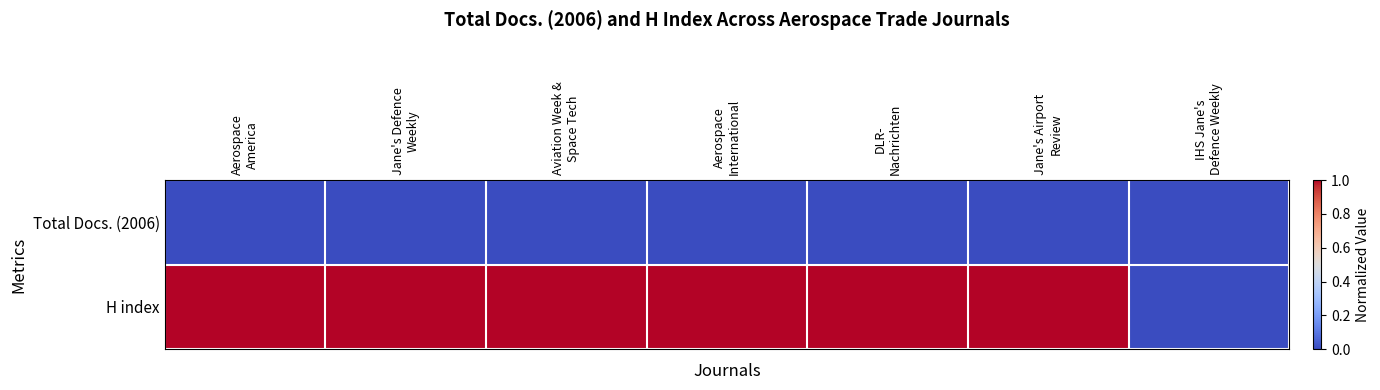

Count the number of data series in this chart.

2